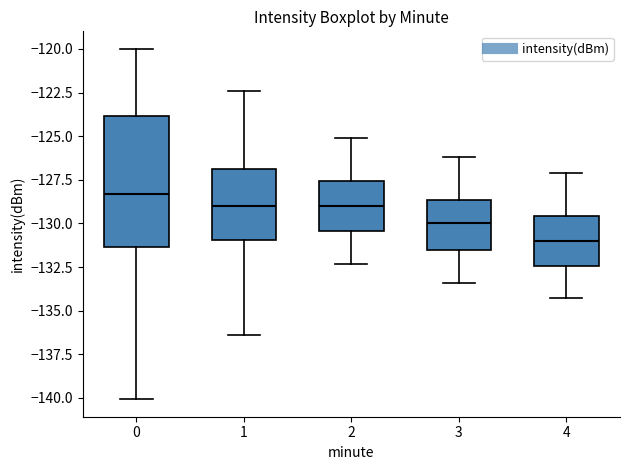

Where does the median line of the box at x = 0 sit on the y-axis? The values are not printed on the chart, so give them approximately, as read against the axis.

-128.5